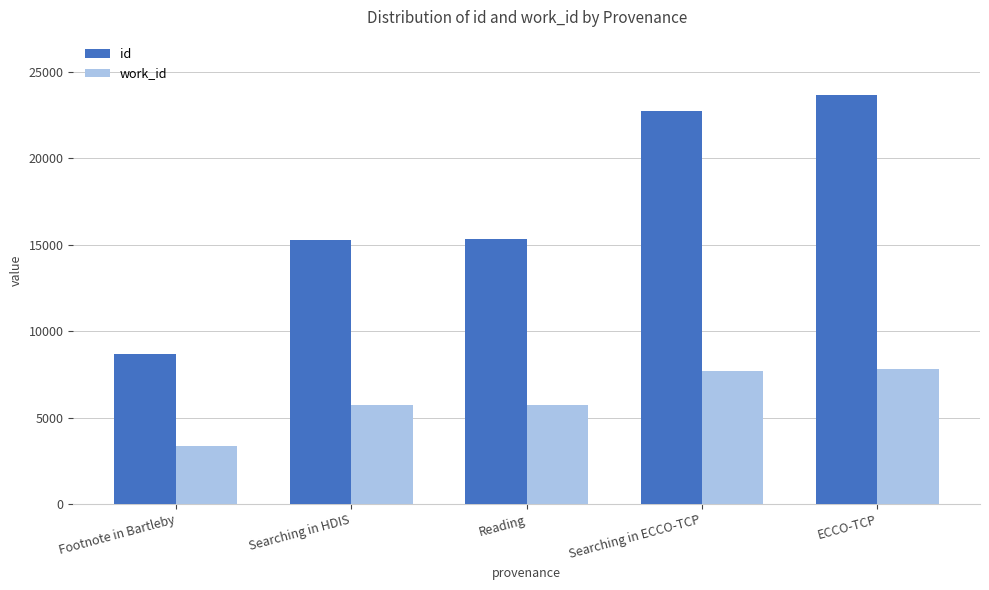

List the series in order of their overall mean, highest first.

id, work_id